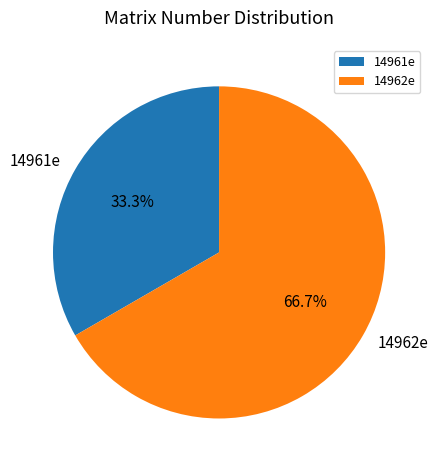

Which category has the smallest portion of the pie?

14961e